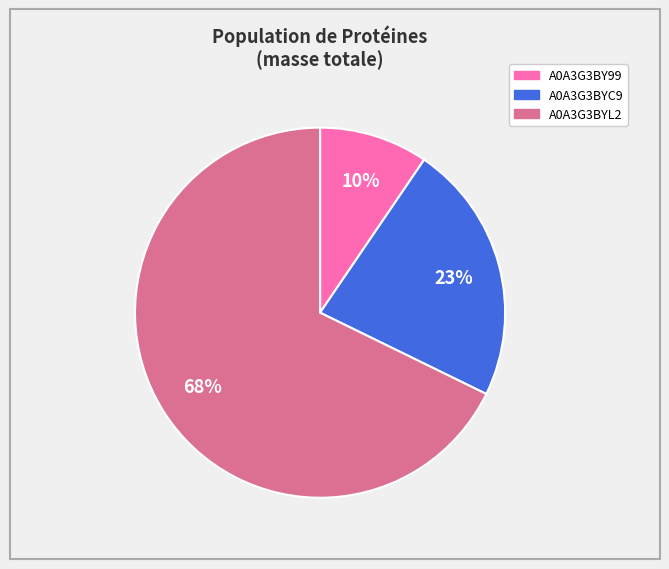

What is the largest slice in the pie chart?

A0A3G3BYL2